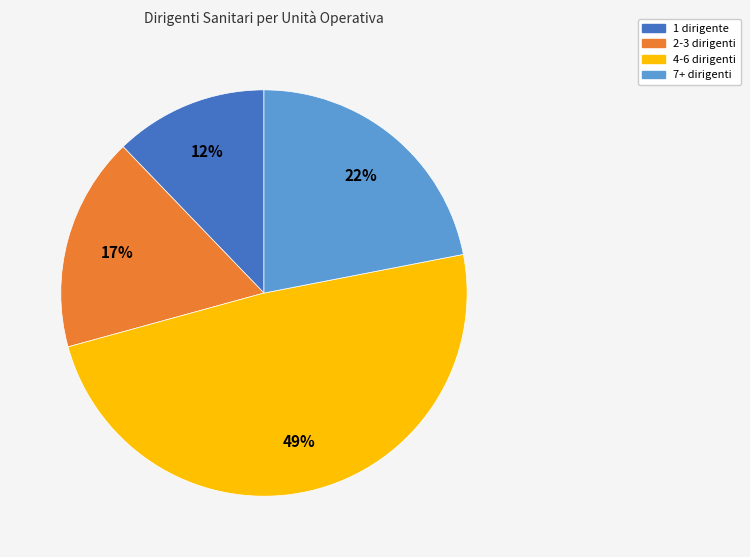

Is it true that 1 dirigente is 23% of the pie?

False